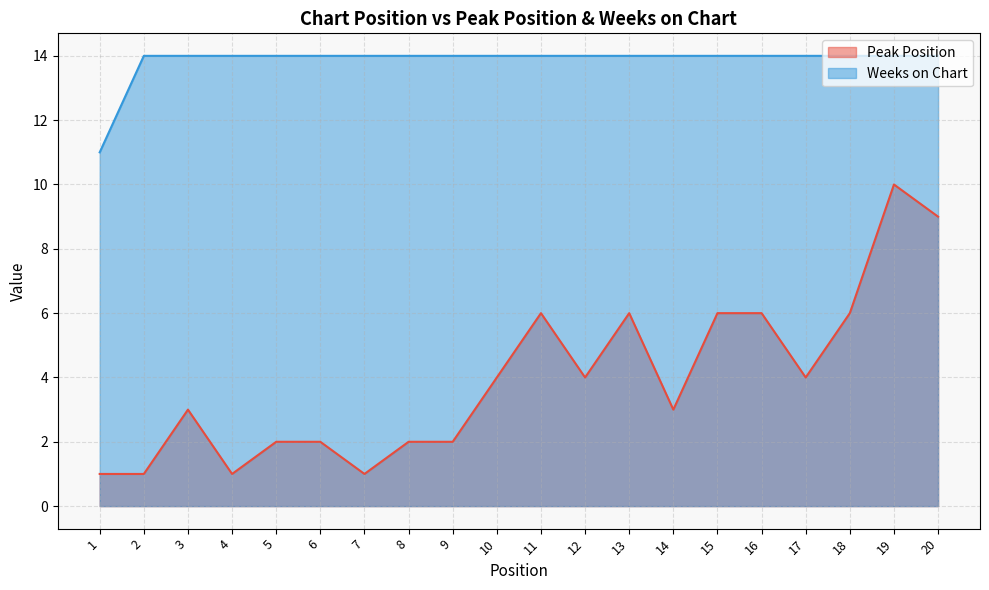

At how many categories does at least one series exceed 9?

20